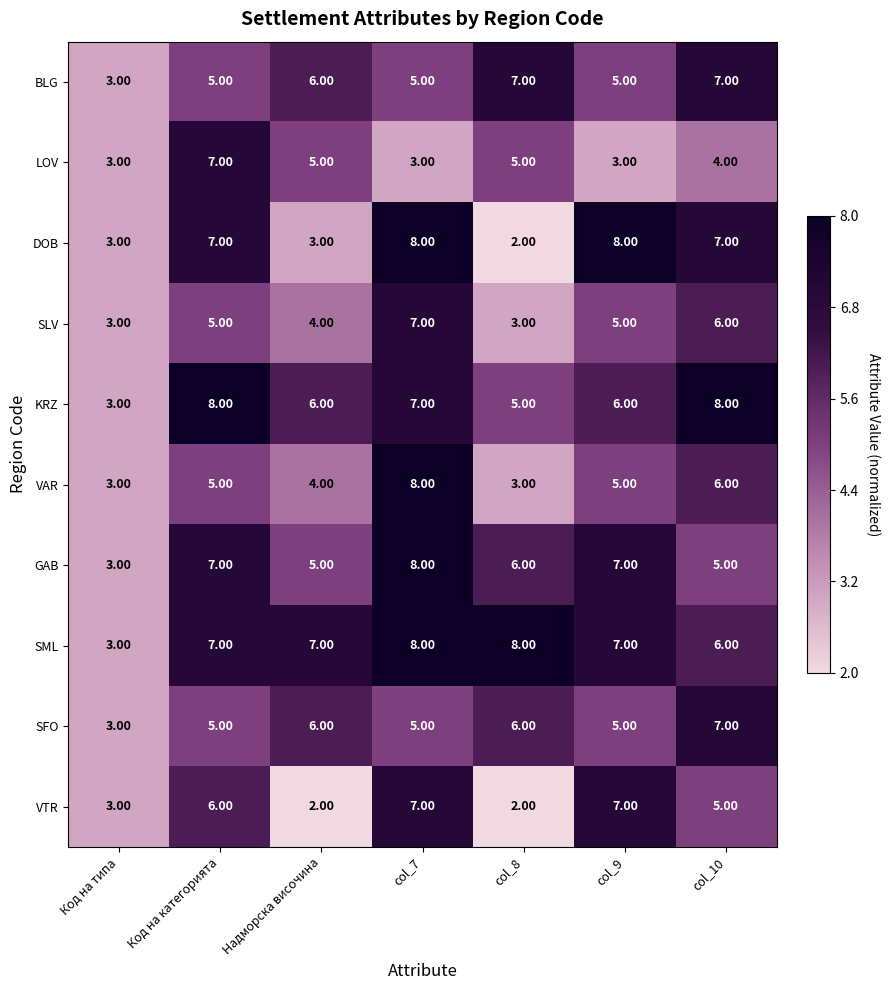

At which label is VTR closest to 4?

Код на типа